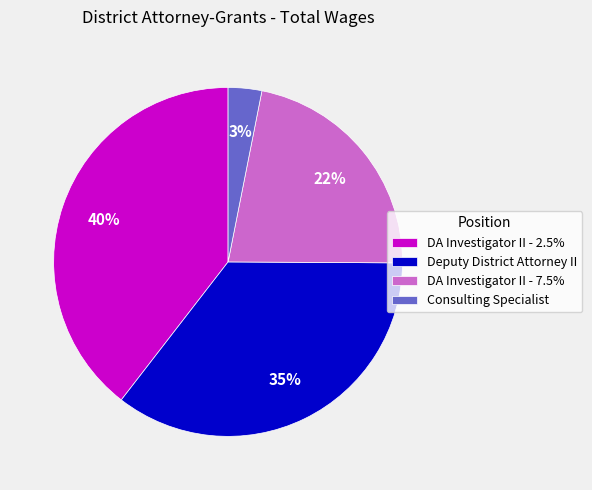

To the nearest percent, what percentage of the pie is Consulting Specialist?

3%